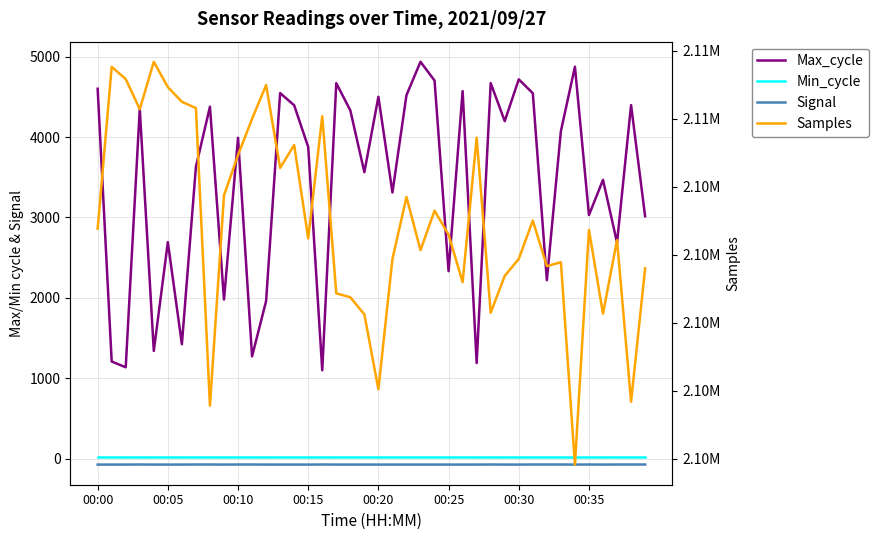

The value of Min_cycle at 00:05 is 11. True or false?

False